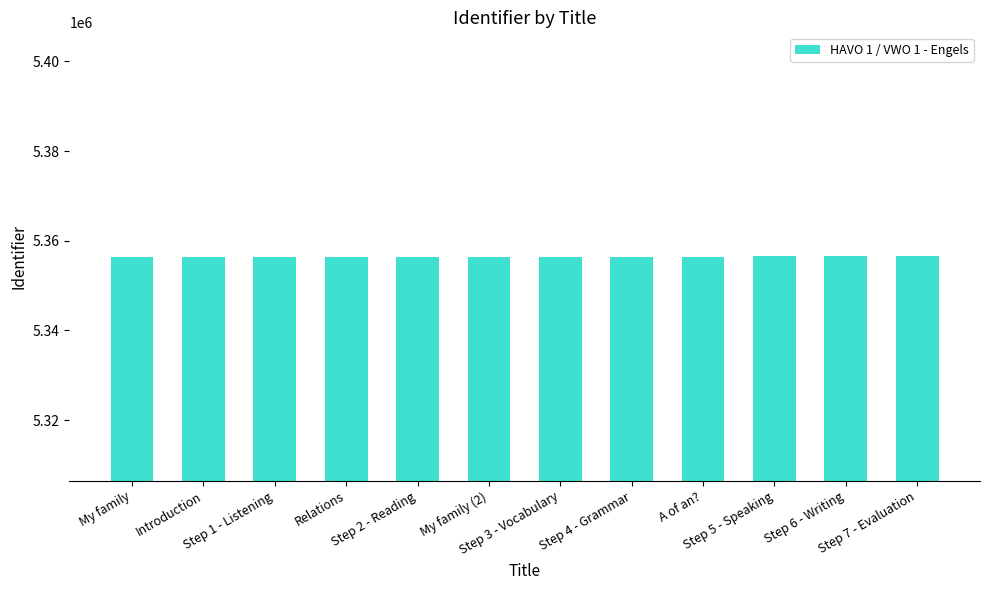

What is the sum of all values?

64277600